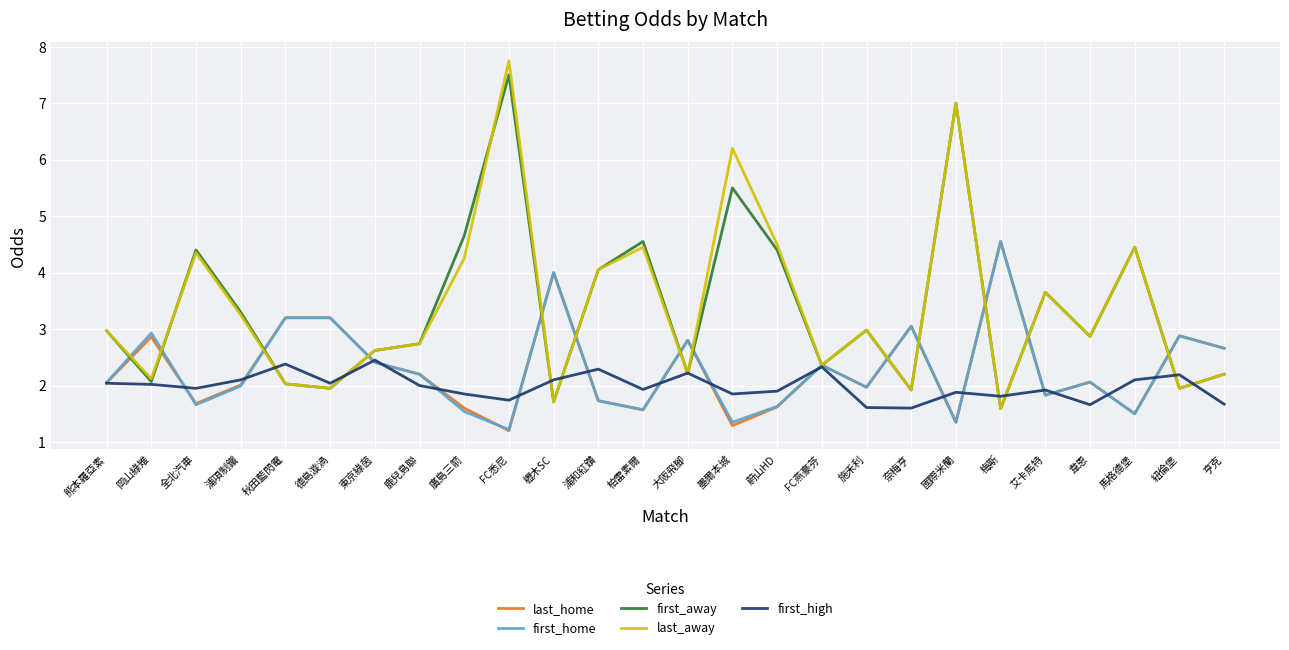

What position from the left is 紐倫堡?

25